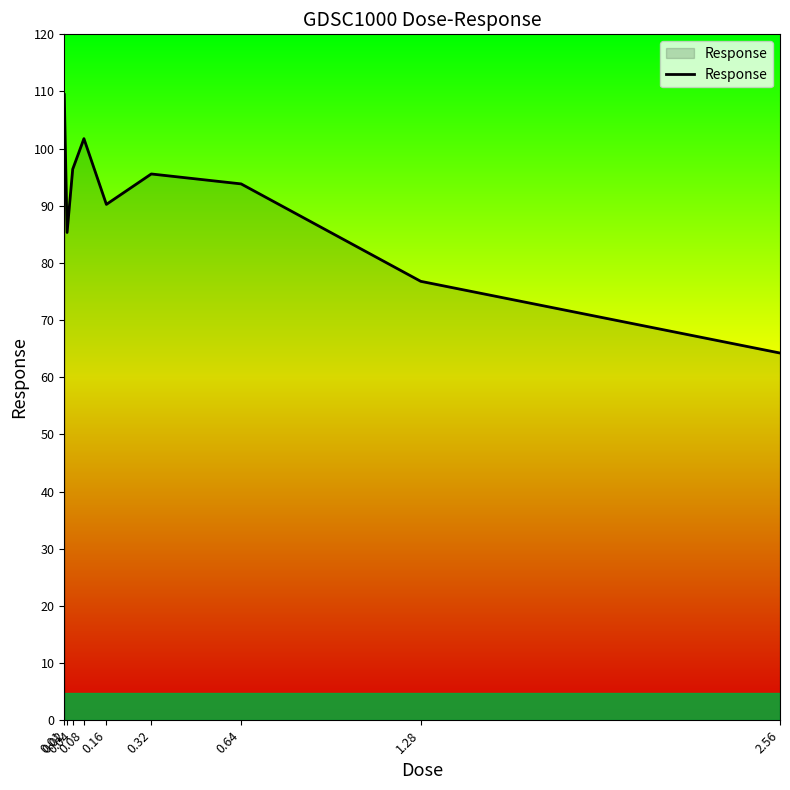

What is the maximum value shown in the chart?

109.5